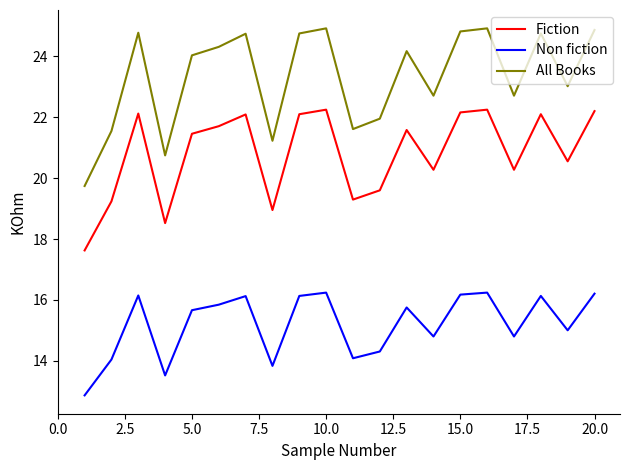

Which series has the largest range (max minus min)?

All Books